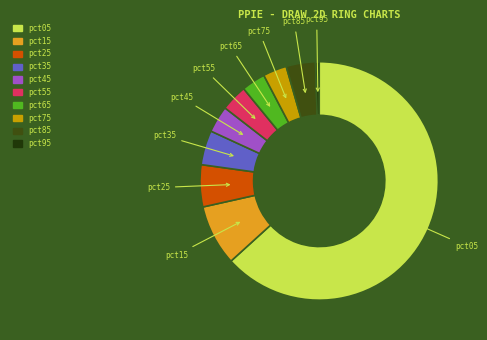

What is the smallest slice in the pie chart?

pct95